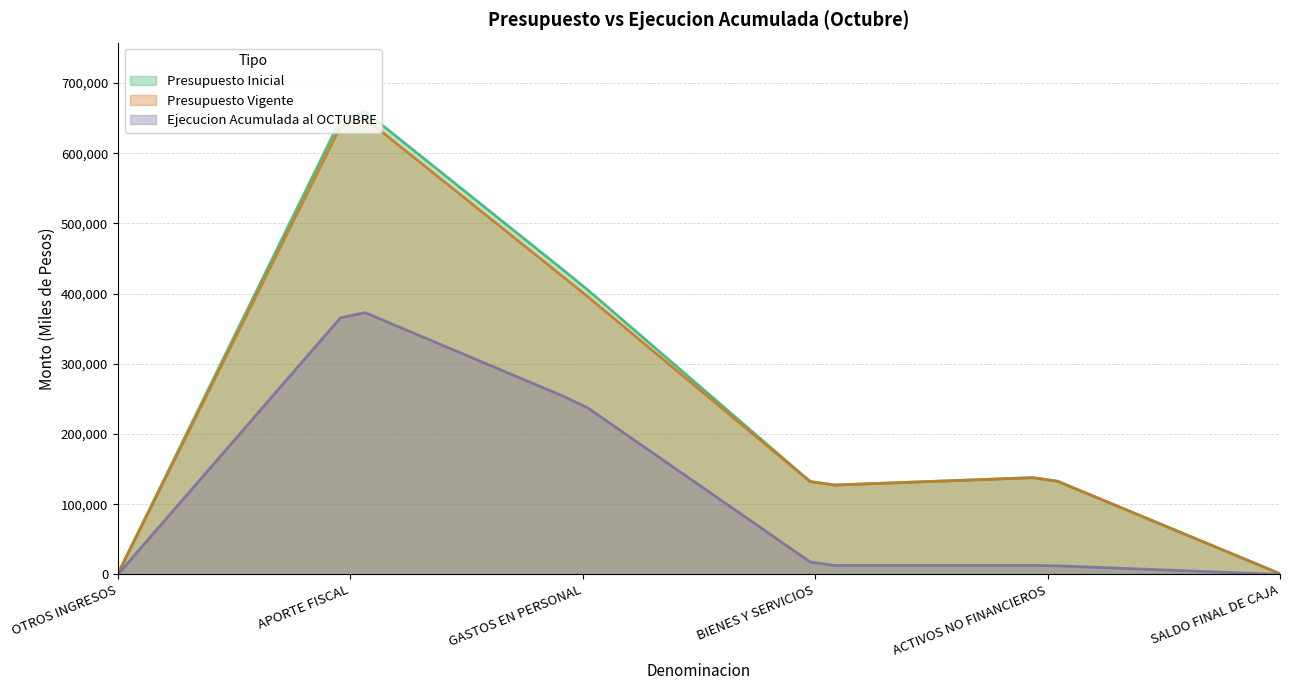

At BIENES Y SERVICIOS, list the series in order from largest to smallest.

Presupuesto Inicial, Presupuesto Vigente, Ejecucion Acumulada al OCTUBRE